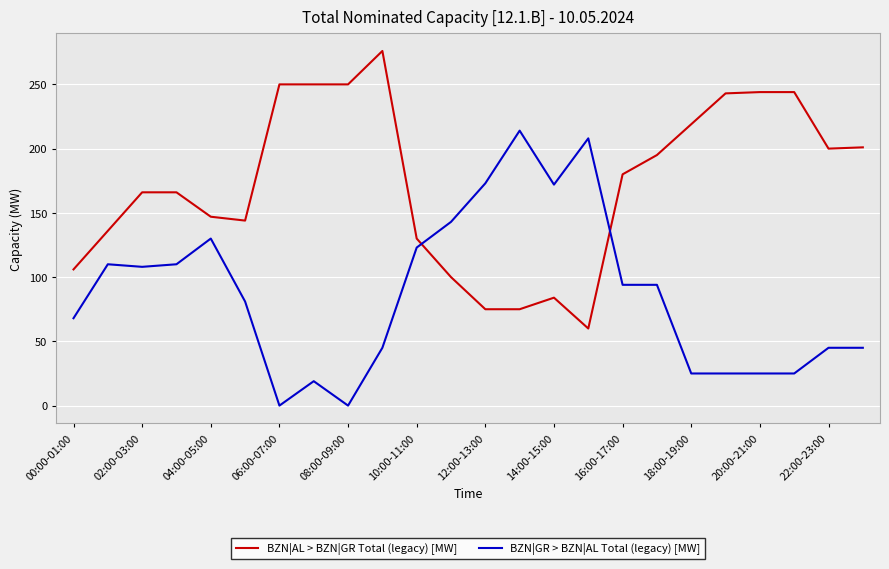

How many times do BZN|GR > BZN|AL Total (legacy) [MW] and BZN|AL > BZN|GR Total (legacy) [MW] cross each other?

2